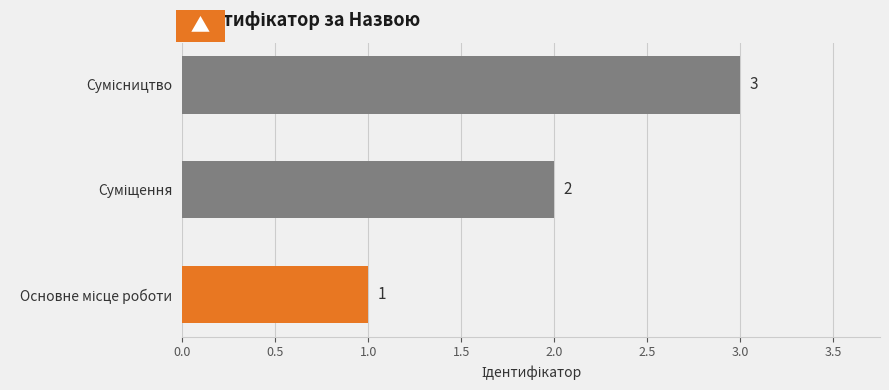

How many values are between 1 and 3?

3